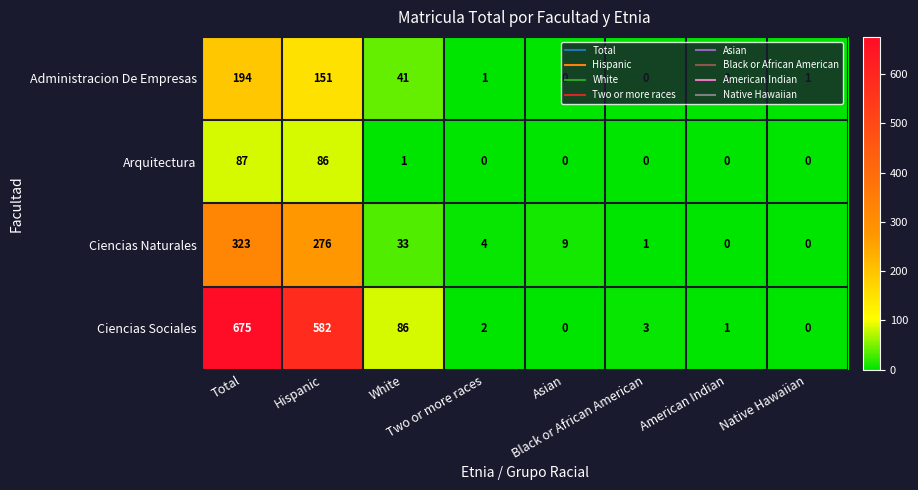

What is the difference between the second highest and second lowest values in the Arquitectura series?

86